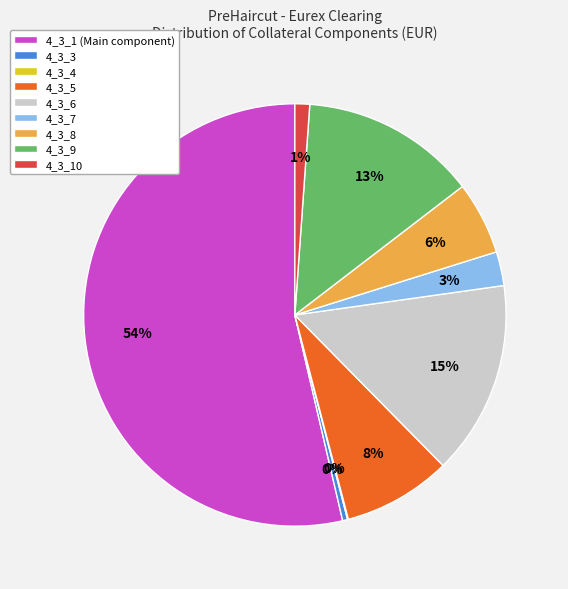

Is there a majority slice in this chart?

Yes